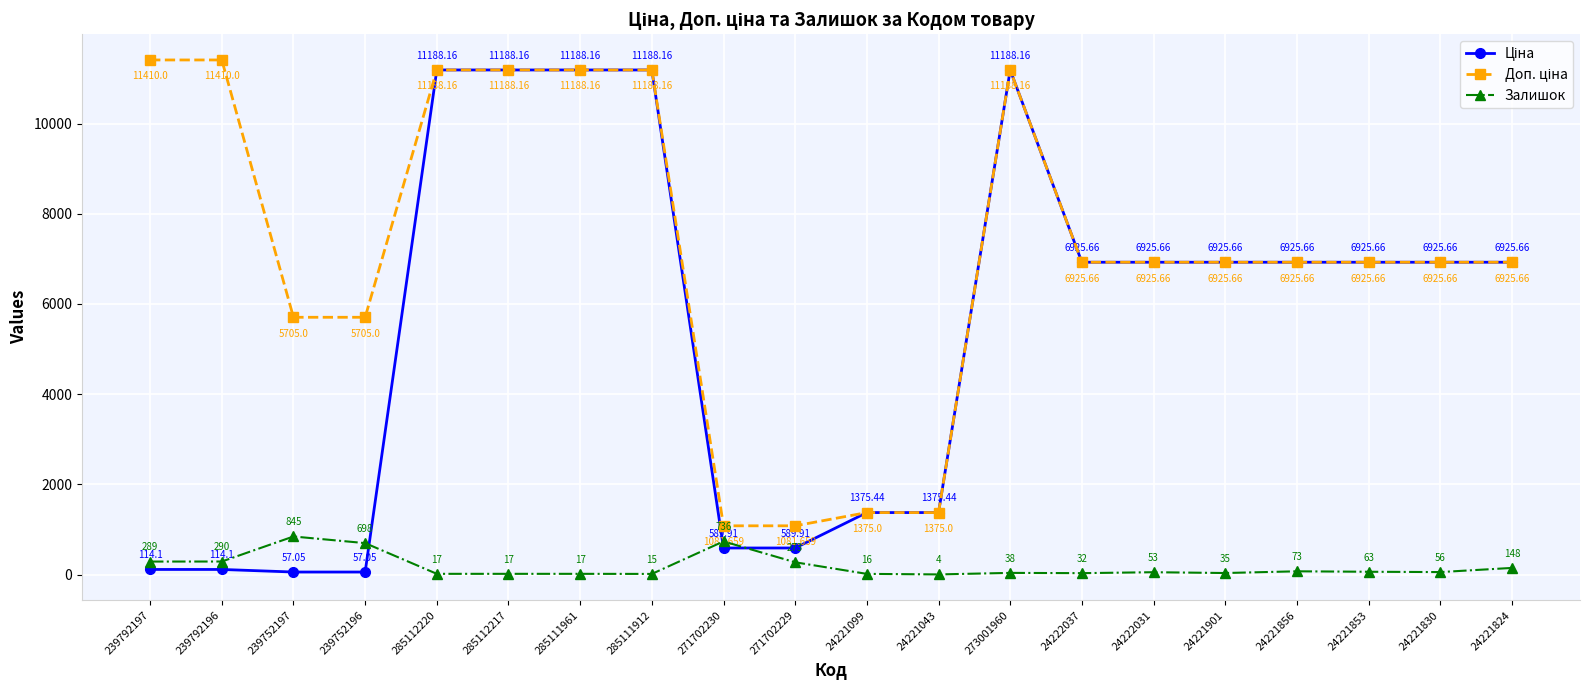

What position from the right is 24221099?

10